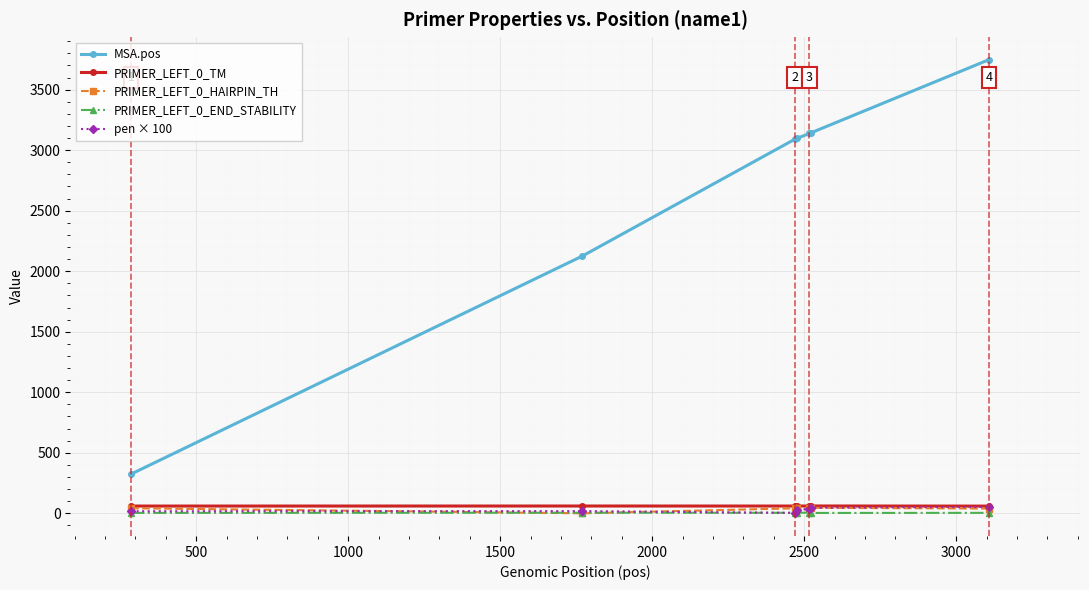

How many lines are shown in the chart?

5